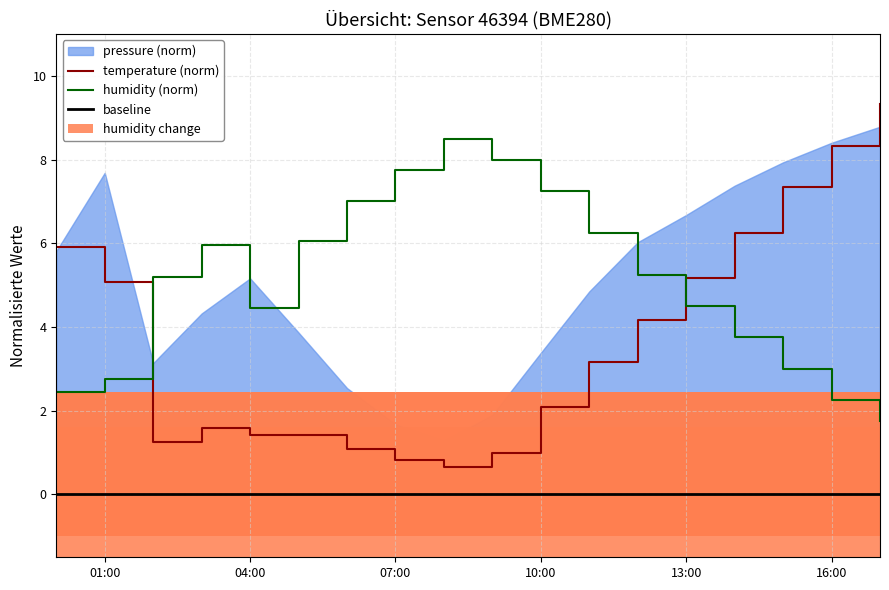

True or false: temperature (norm) has a value of 8.1 at 13:00.

False